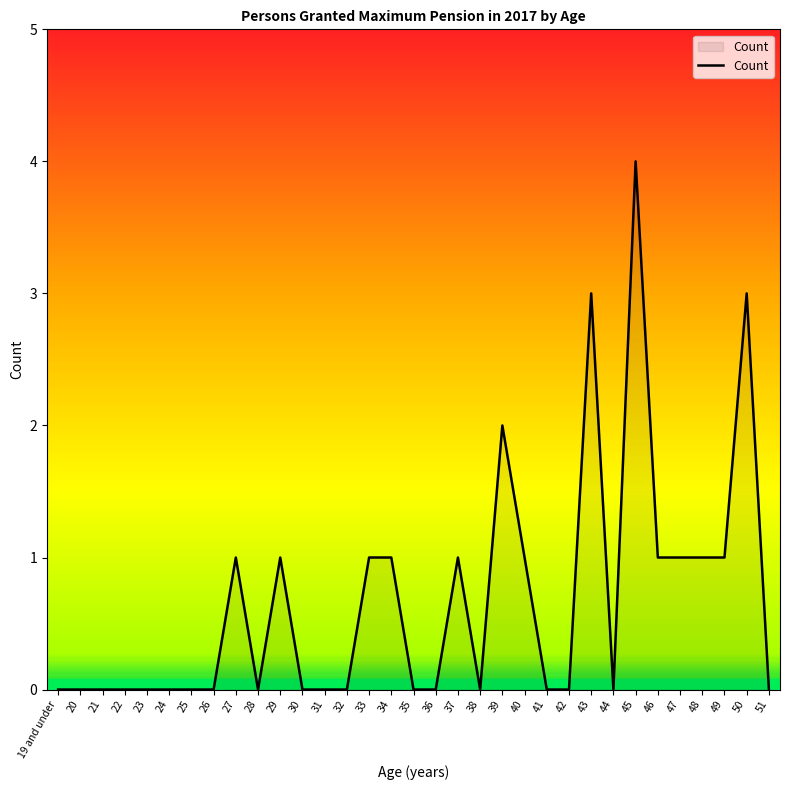

What position from the right is 34?

18